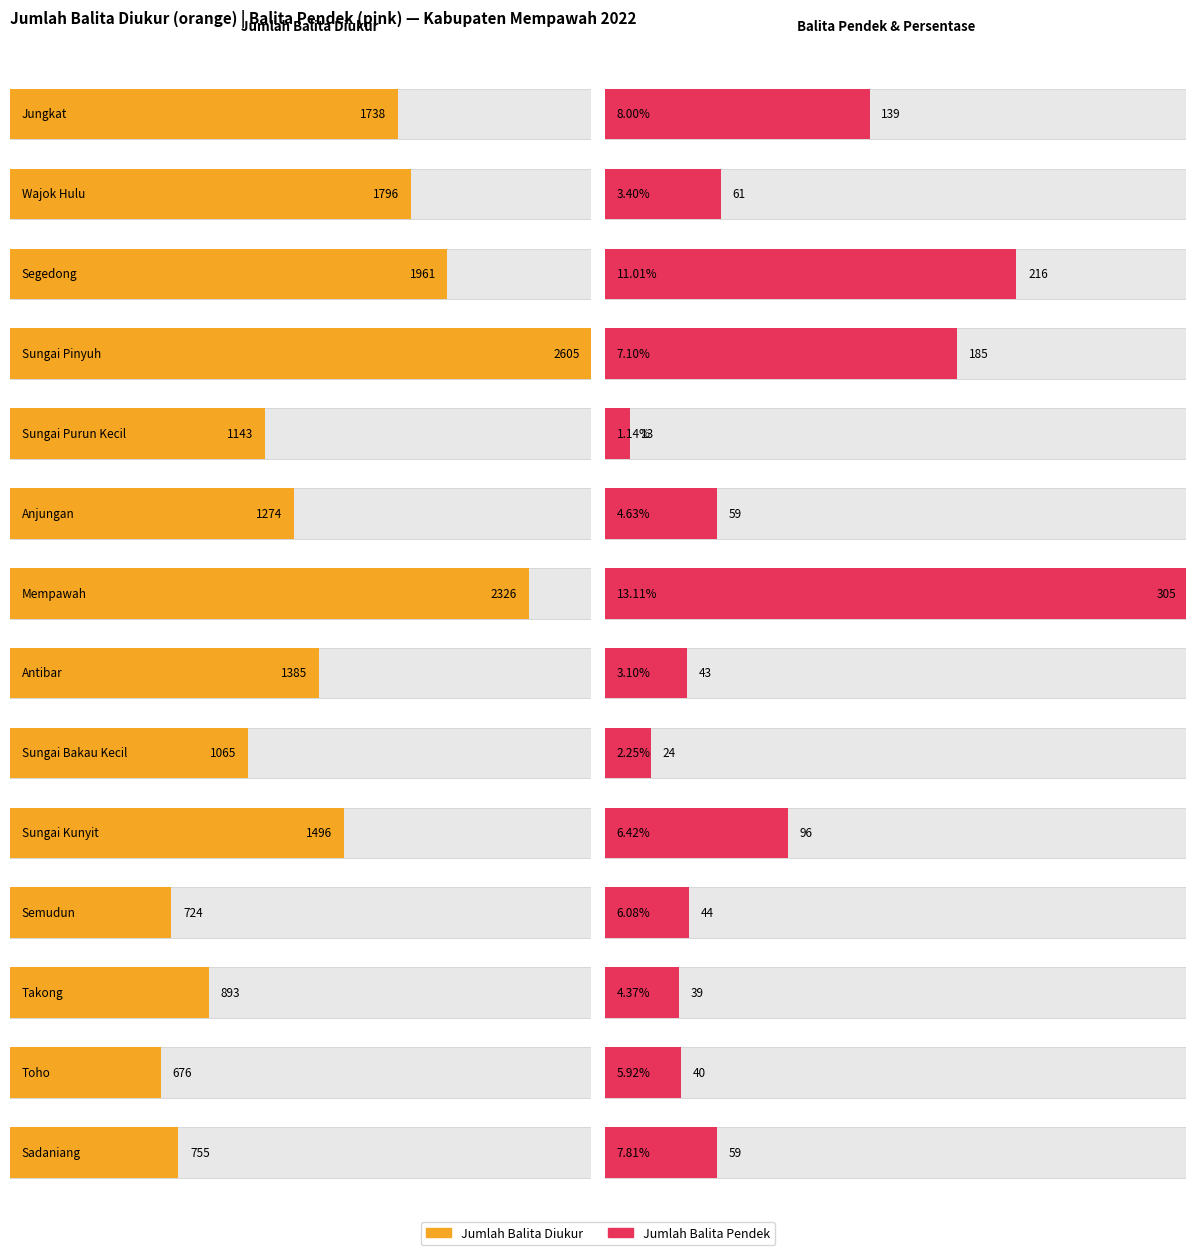

Which series has the widest spread of values?

jumlah_balita_yang_diukur_tinggi_badan